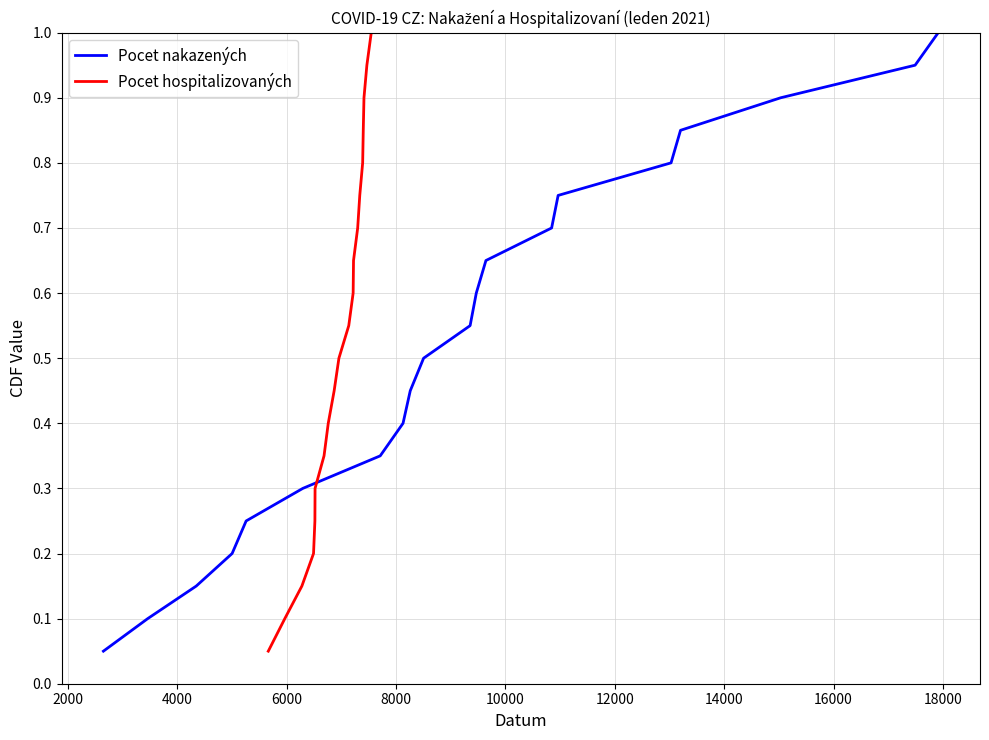

What is the maximum value for Pocet nakazených?

1.0